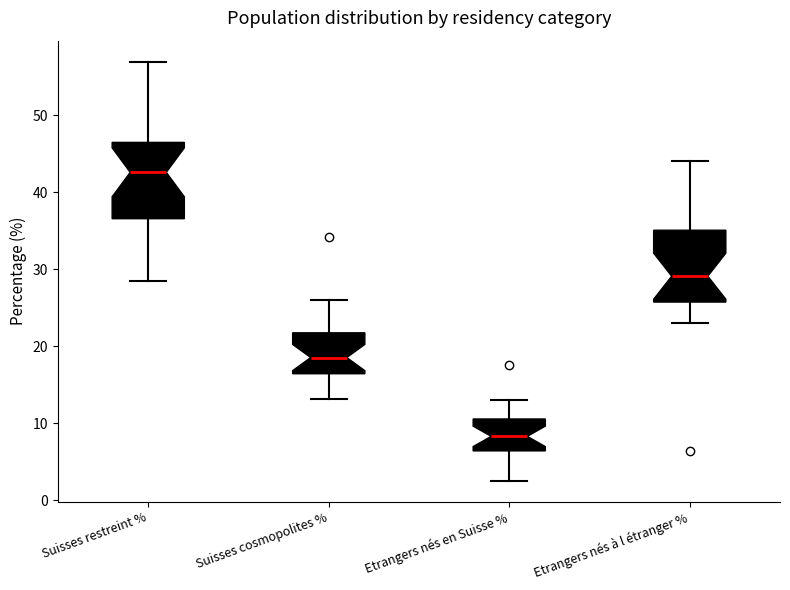

Reading left to right, transcribe this box plot: for each box, give where its median line is, the range the box spans, and where its two whiskers end, as read against the y-axis. The values are not printed on the chart, so give them approximately, as read against the axis.

Suisses restreint %: median 43, box 37 to 46, whiskers 28 to 57
Suisses cosmopolites %: median 19, box 16 to 22, whiskers 13 to 26
Etrangers nés en Suisse %: median 8, box 6 to 11, whiskers 3 to 13
Etrangers nés à l étranger %: median 29, box 26 to 35, whiskers 23 to 44